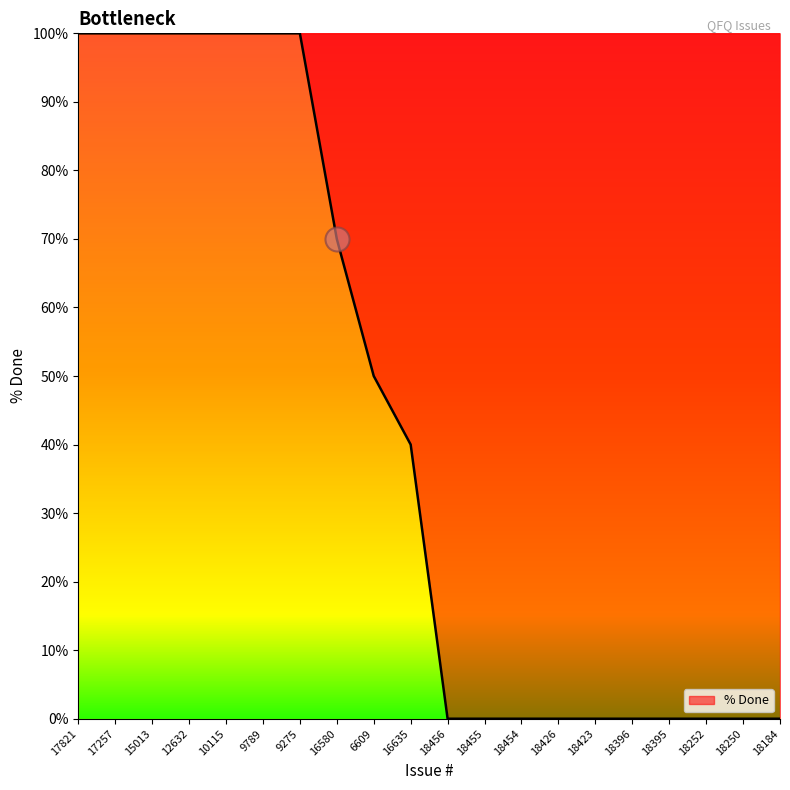

Between 9789 and 18454, which is larger?

9789